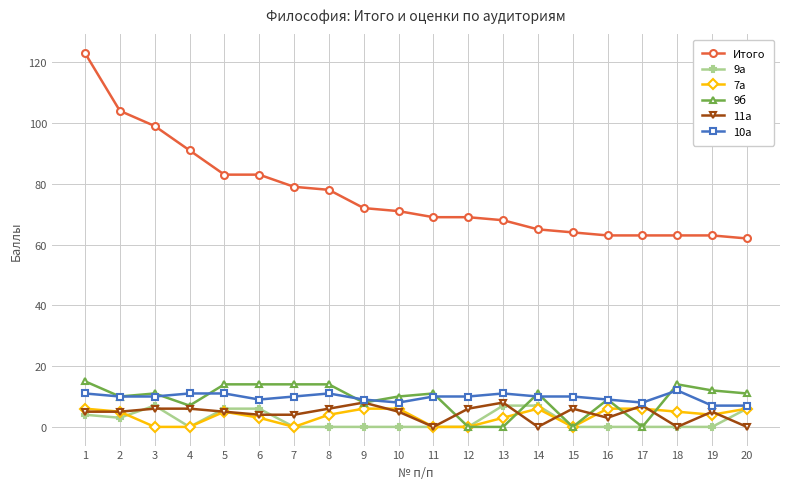

What is the value of the Итого point at the 19th from the left?

63